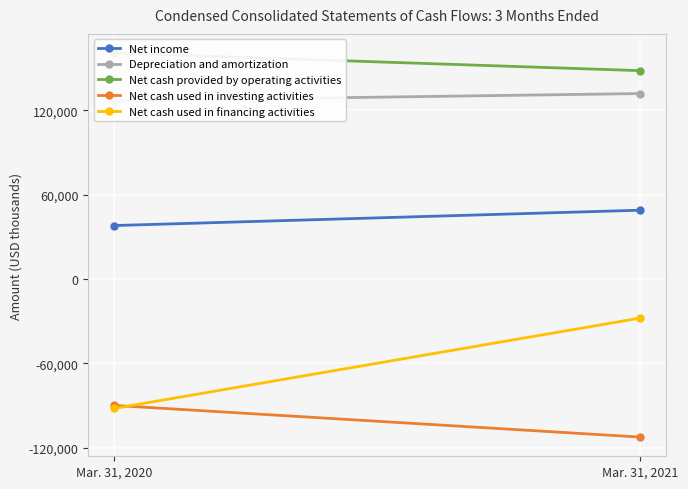

What is the difference between the Net income values at Mar. 31, 2020 and Mar. 31, 2021?

10912